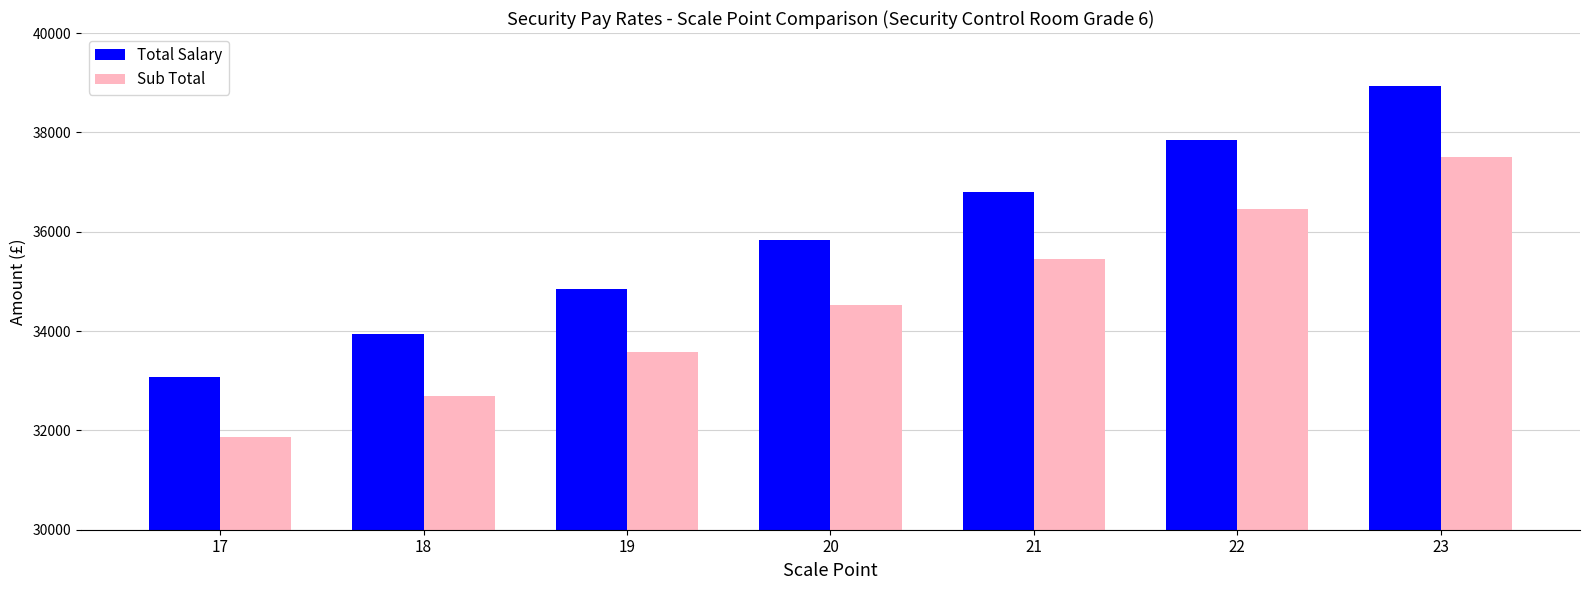

What are all the series names shown in the legend?

Total Salary, Sub Total